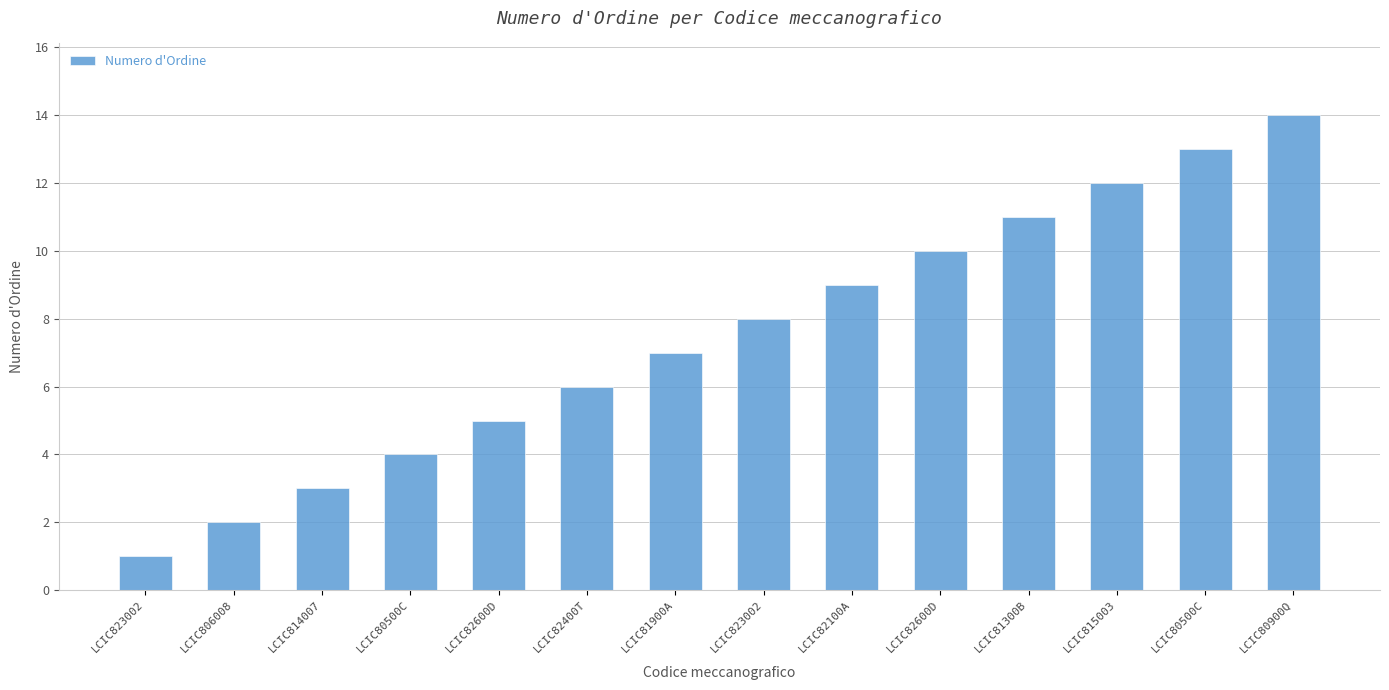

How many data points are less than 8?

7